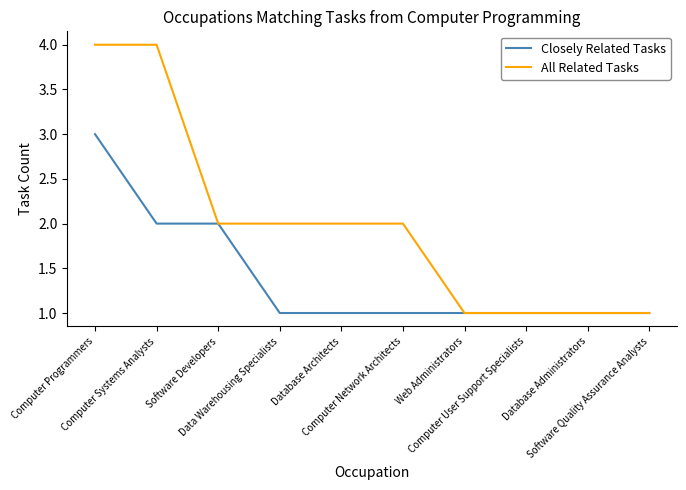

Which series has the largest range (max minus min)?

All Related Tasks